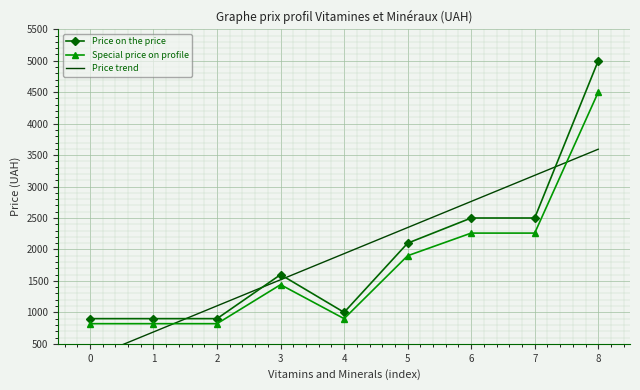

The value of Price on the price at 2 is 900.0. True or false?

True